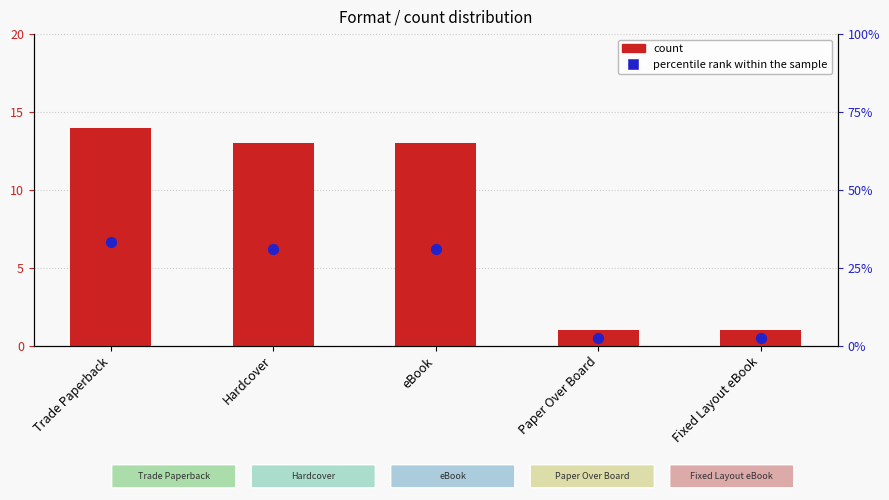

At how many categories does at least one series exceed 4?

3